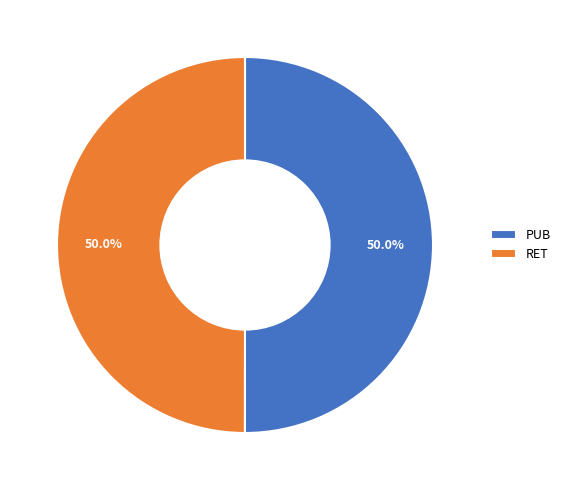

To the nearest percent, what is the average slice percentage?

50%